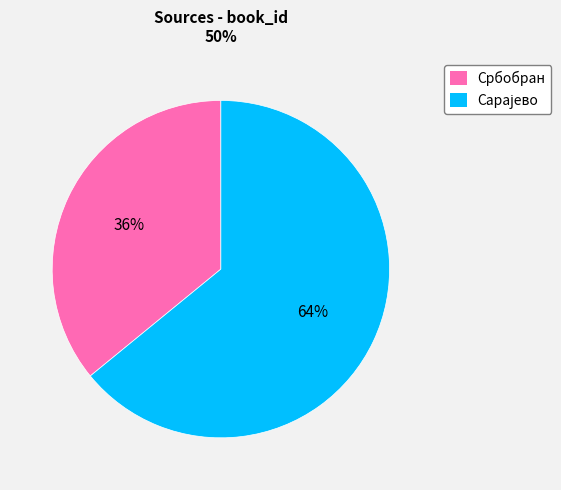

Which slice is the smallest?

Србобран